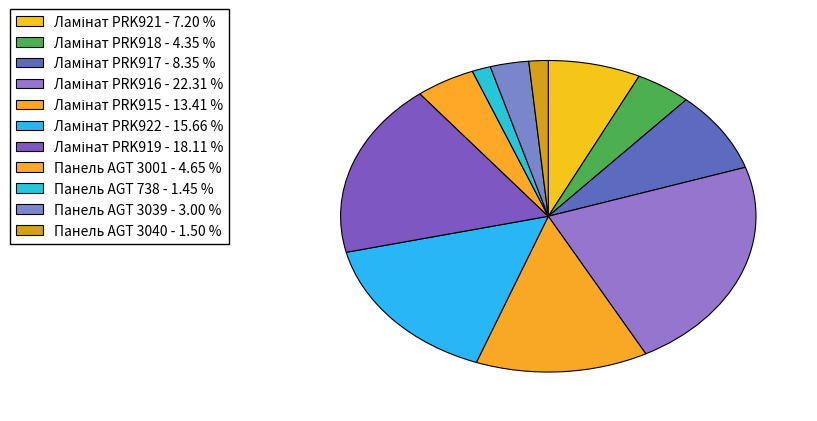

How many segments does this pie chart have?

11